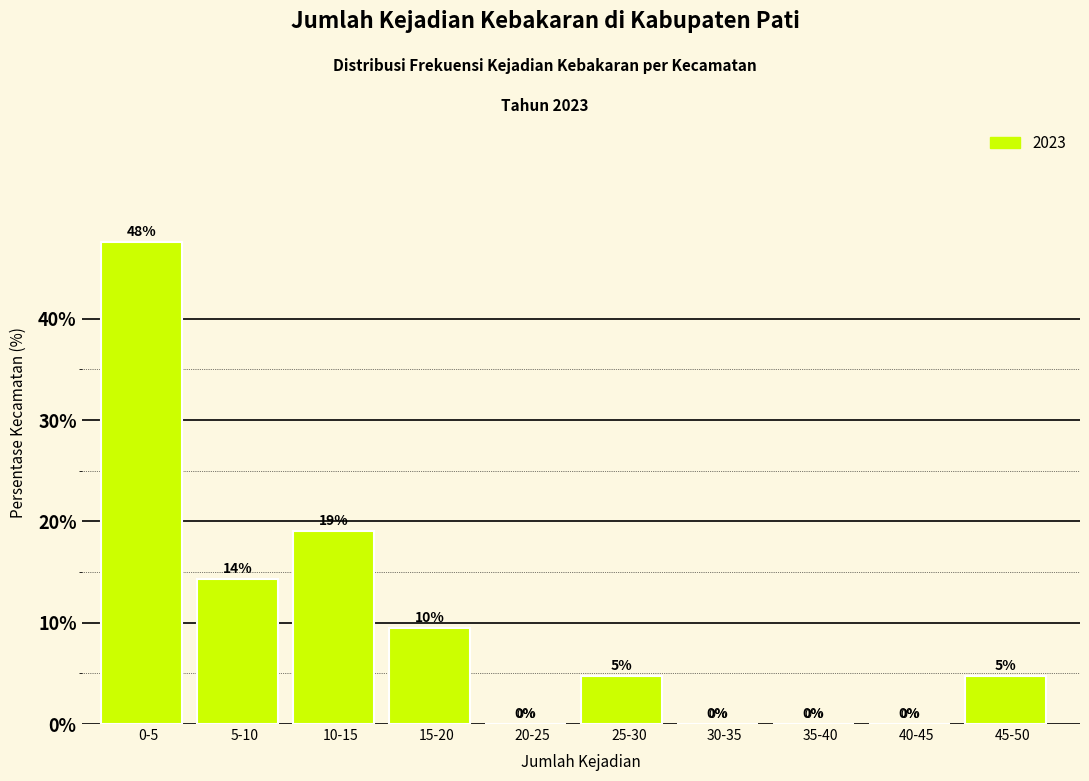

Which category has the highest value across all series?

0-5